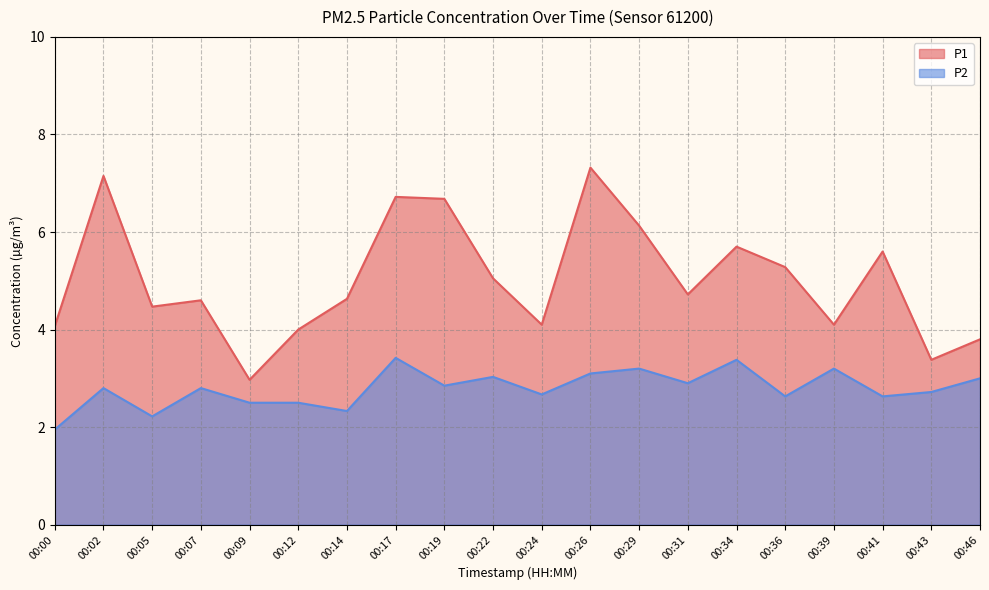

The P1 series shows 2.9 at 00:31. True or false?

False